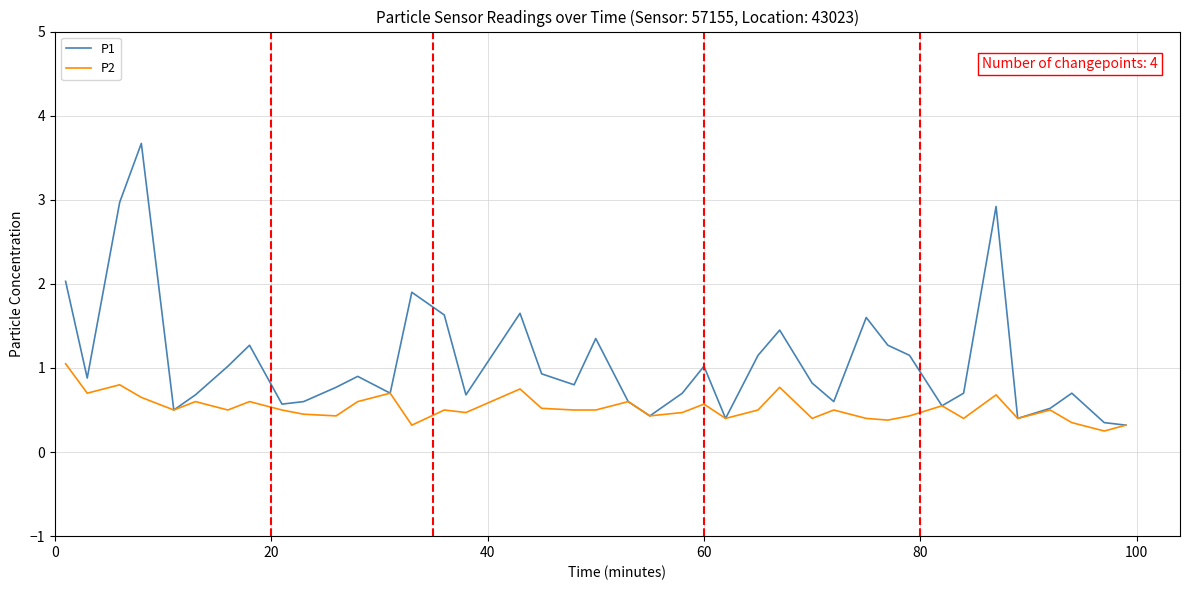

Rank the series by their maximum value, from highest to lowest.

P1, P2